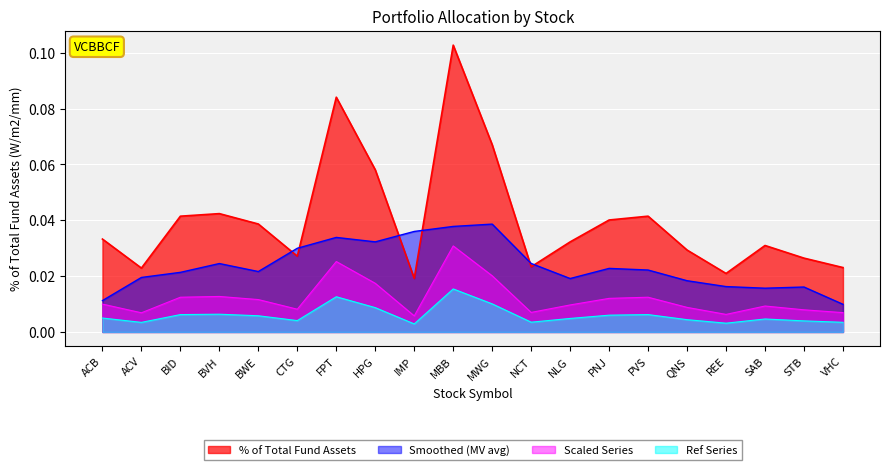

Is it true that the value at SAB is 0.0?

True